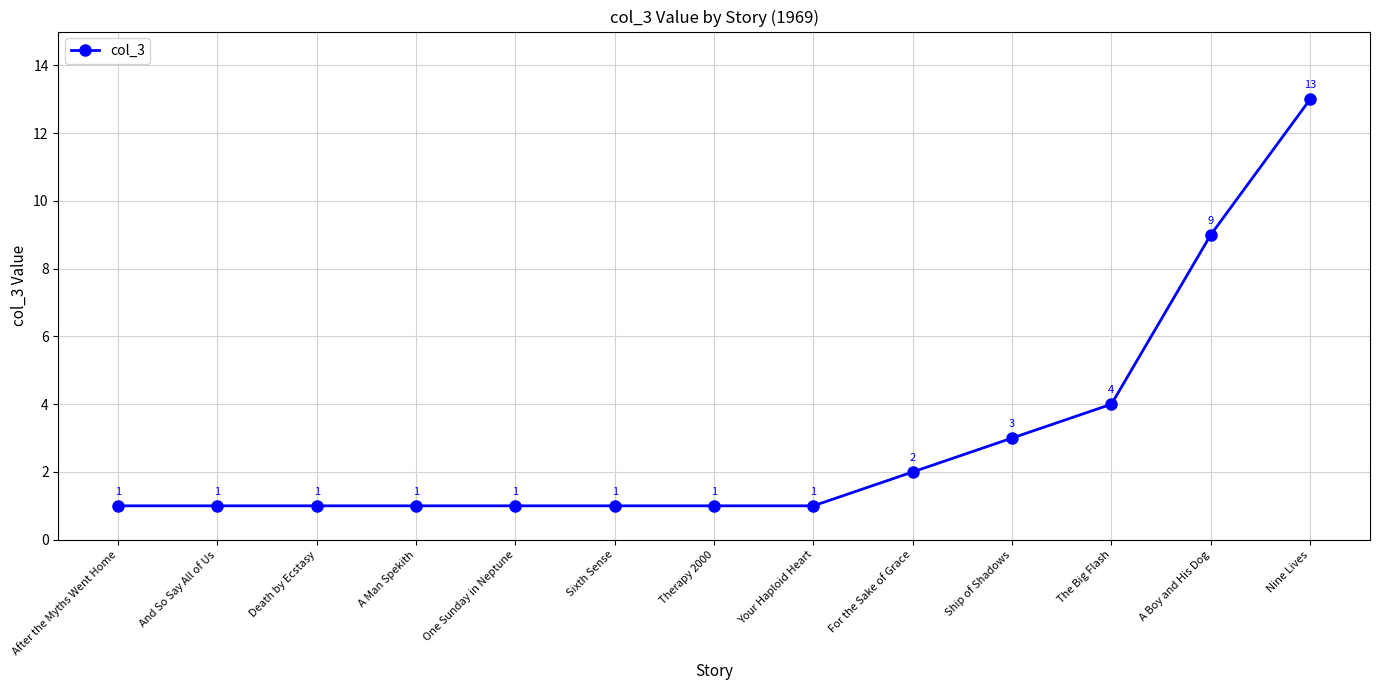

What is the greatest value displayed?

13